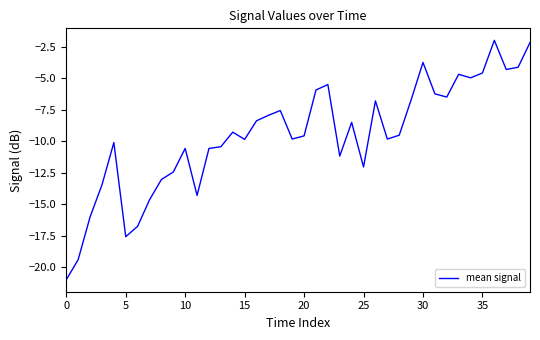

What is the maximum value shown in the chart?

-2.0